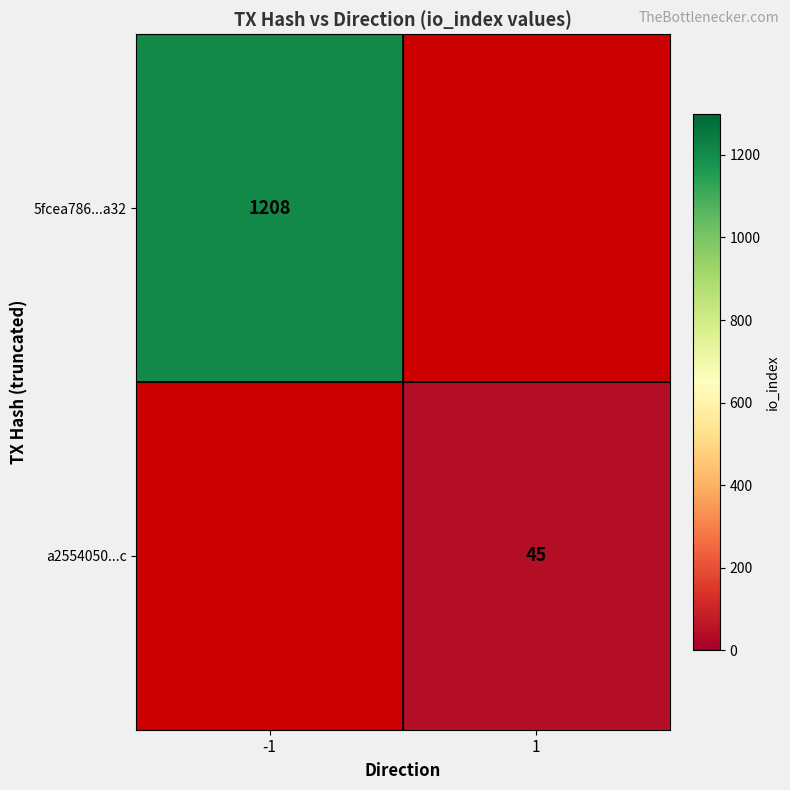

The a2554050...c series shows 45 at 1. True or false?

True